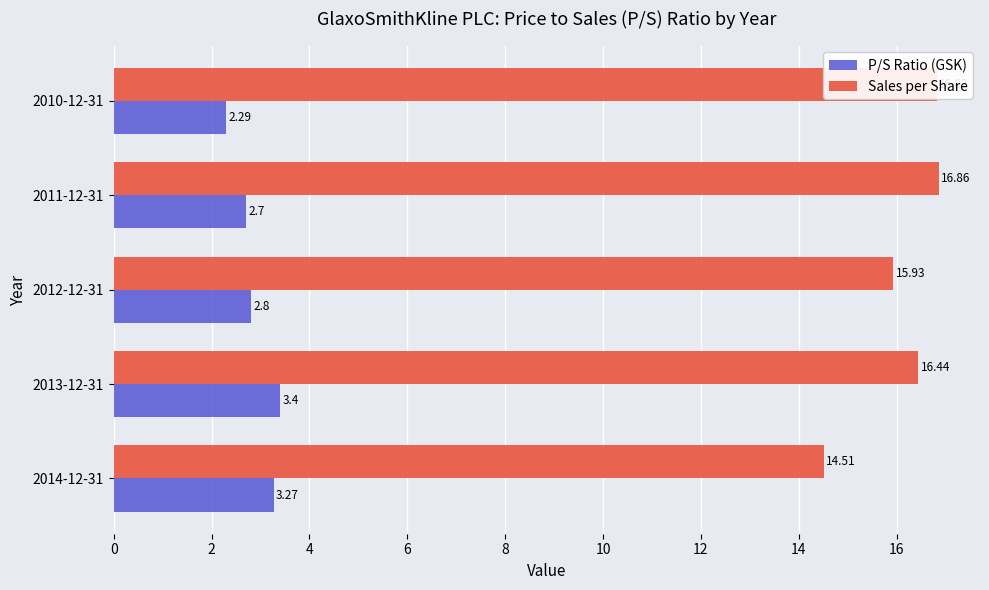

Which series has the largest total across all categories?

Sales per Share